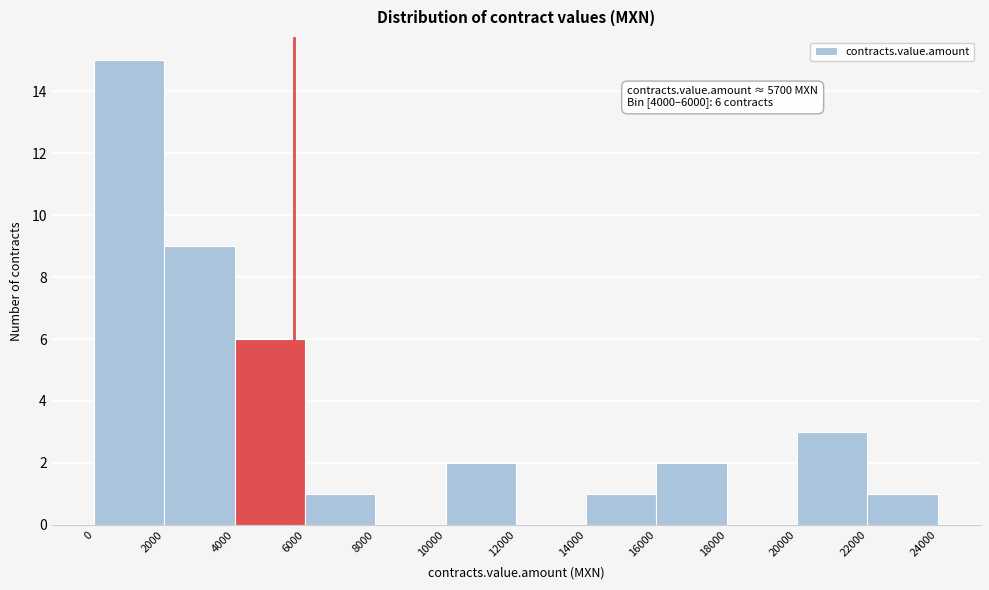

Over which range of the x-axis is the bar tallest?

0 to 2000